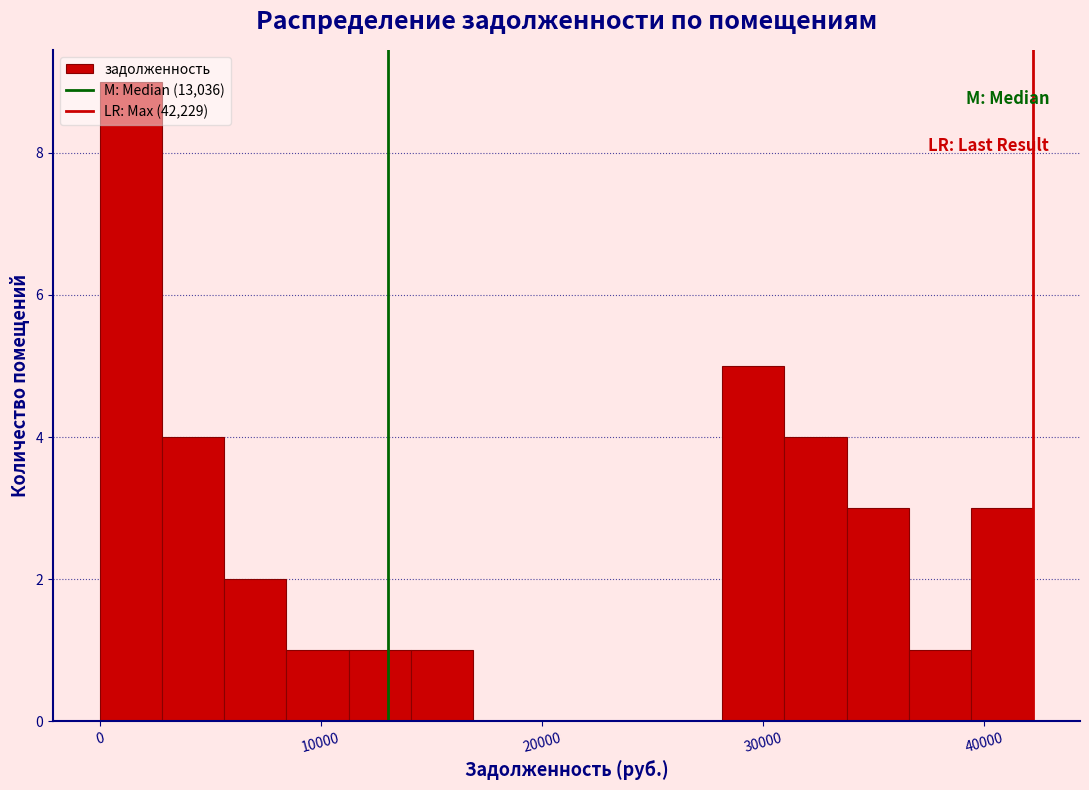

Around what value on the x-axis is the tallest bar? Give the approximate position of its centre, as read against the axis.

1000